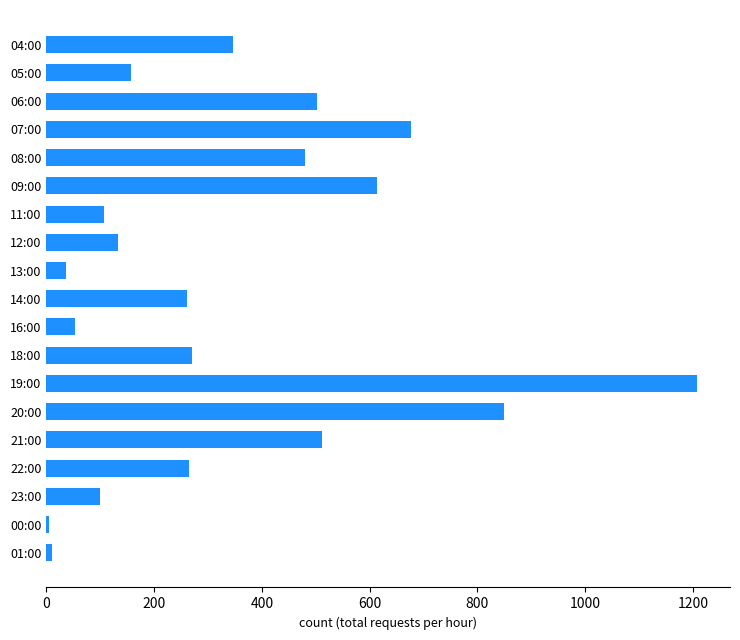

What is the maximum value shown in the chart?

1208